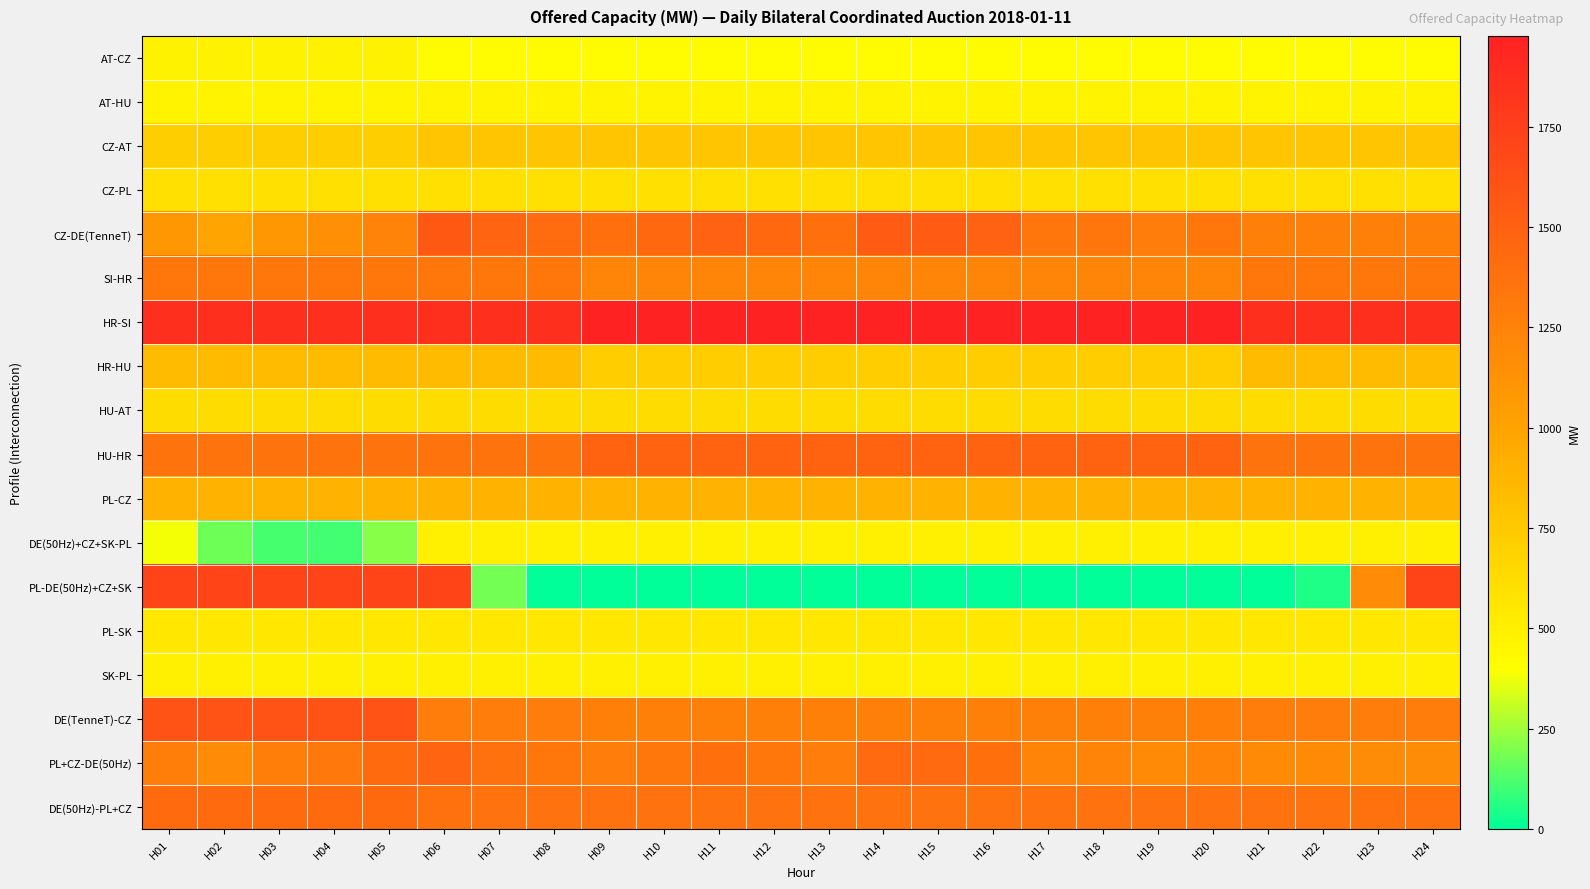

Which series has the largest total across all categories?

HR-SI